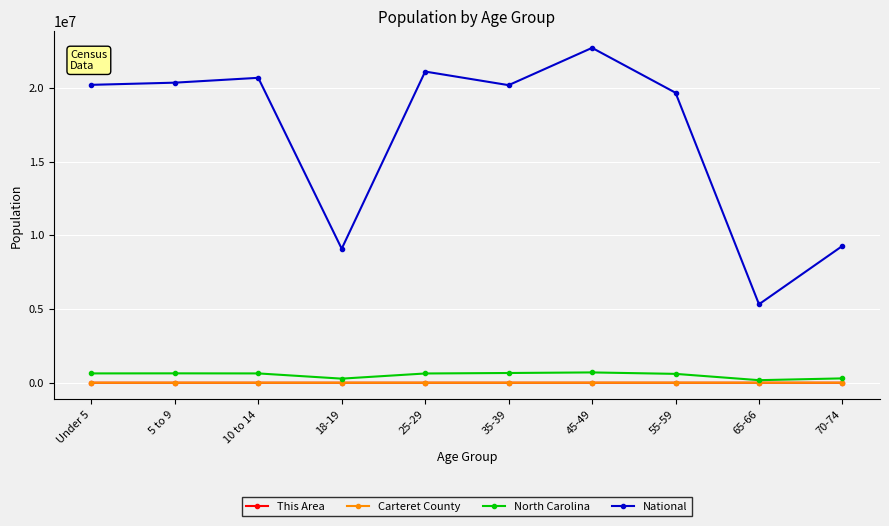

At which category does the chart reach its peak across all series?

45-49